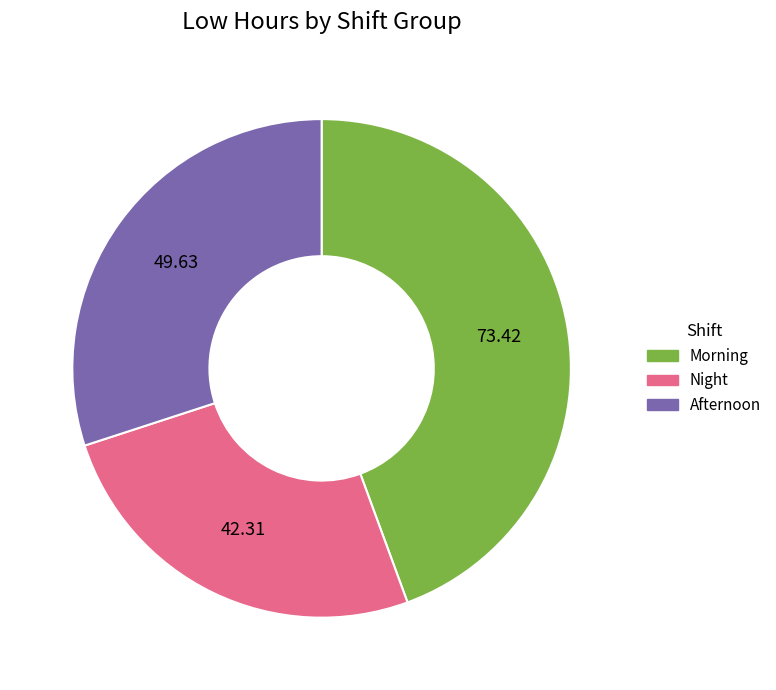

Is there any slice that represents more than half of the pie?

No